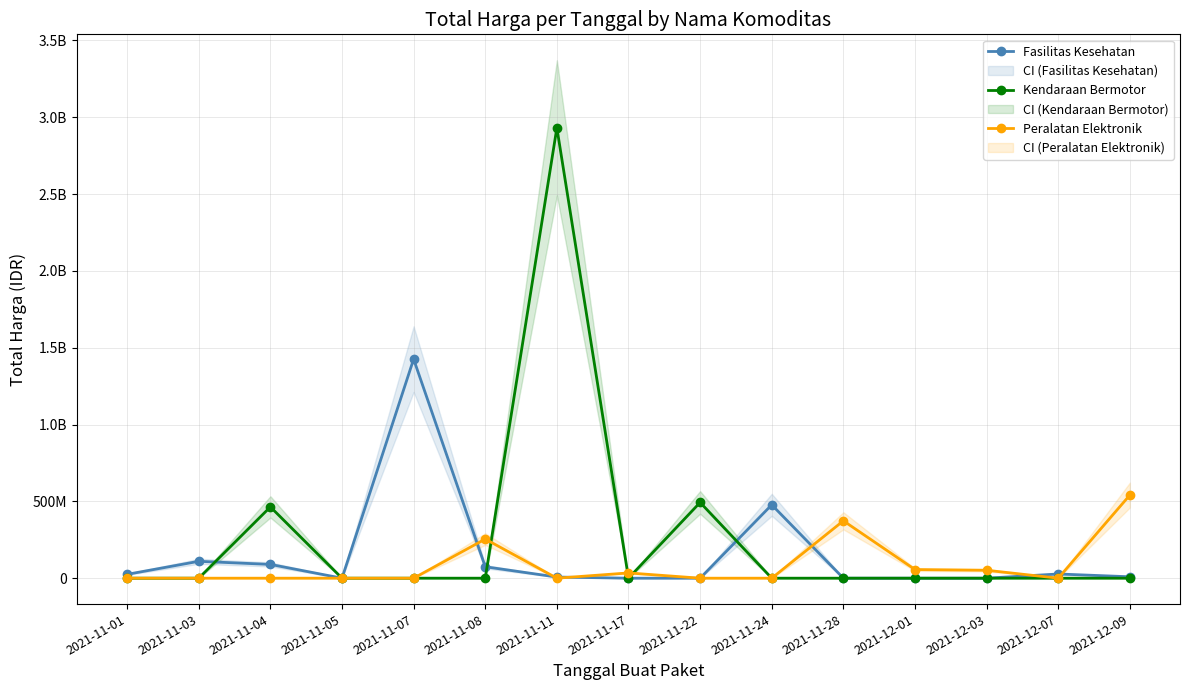

True or false: Kendaraan Bermotor and Peralatan Elektronik intersect in this chart.

True